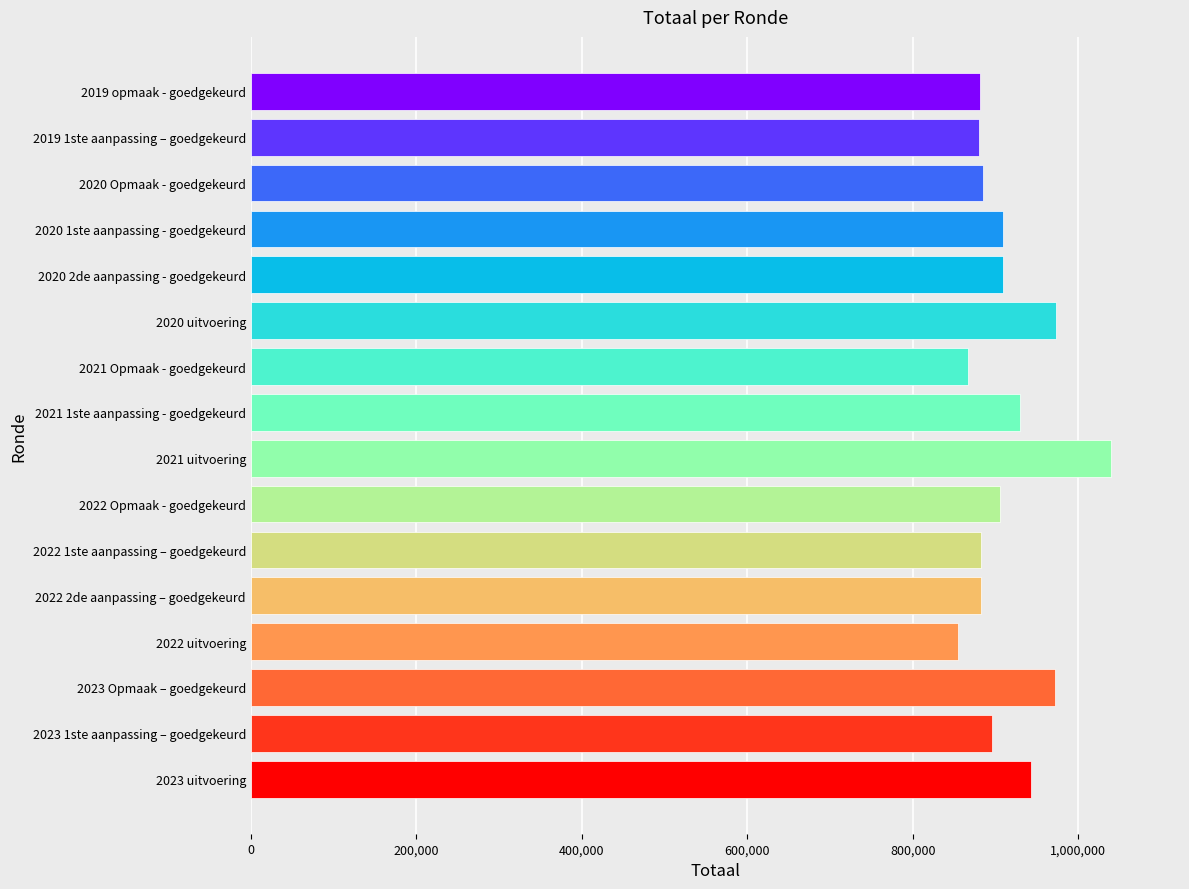

What is the sum of all values?

14610493